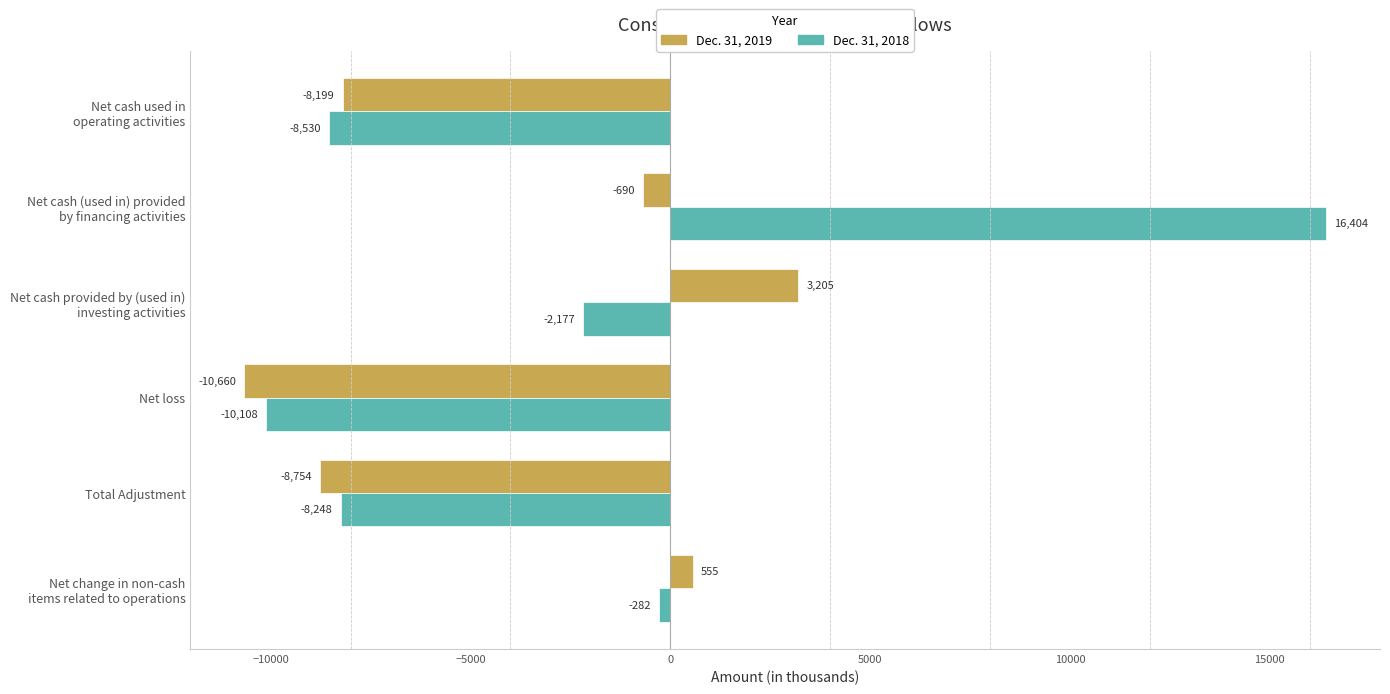

The value of Dec. 31, 2019 at Total Adjustment is -8754. True or false?

True